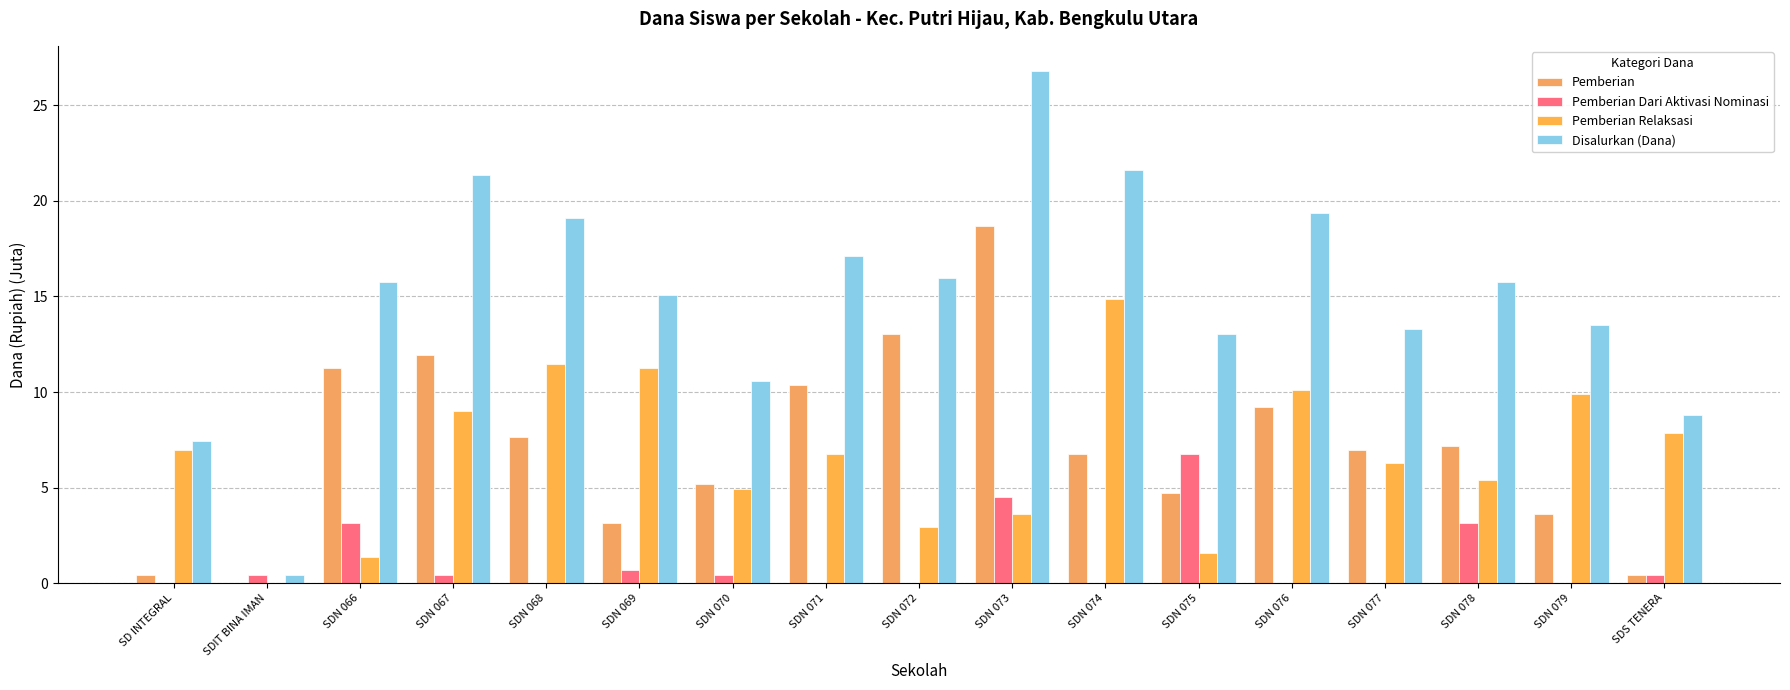

List the labels in order of Pemberian Dari Aktivasi Nominasi value, smallest first.

SD INTEGRAL, SDN 068, SDN 071, SDN 072, SDN 074, SDN 076, SDN 077, SDN 079, SDIT BINA IMAN, SDN 067, SDN 070, SDS TENERA, SDN 069, SDN 066, SDN 078, SDN 073, SDN 075